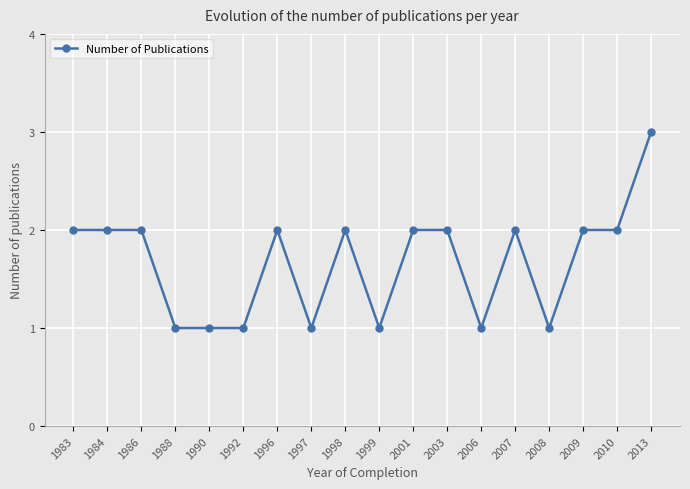

What is the greatest value displayed?

3